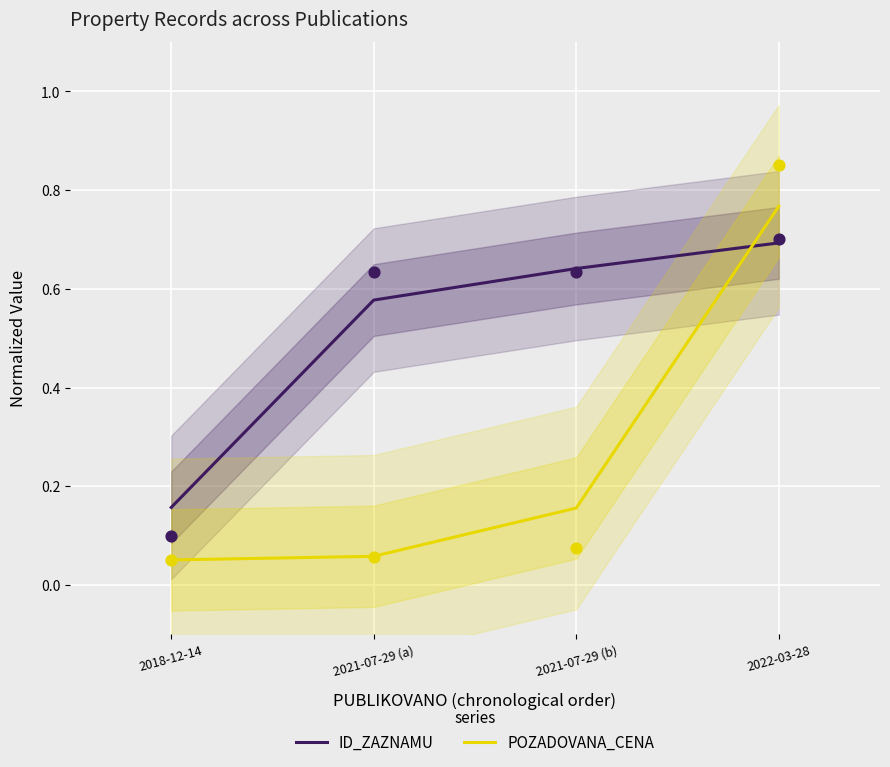

Is the value of ID_ZAZNAMU at 2021-07-29 (b) greater than the value of POZADOVANA_CENA at 2021-07-29 (b)?

Yes